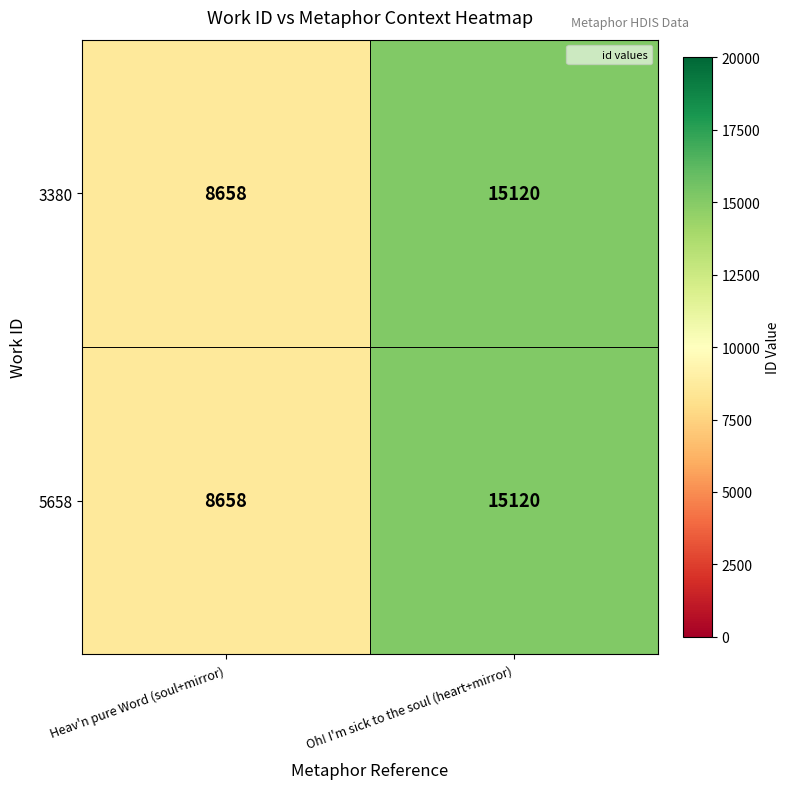

At which category is the sum across all series the highest?

Oh! I'm sick to the soul (heart+mirror)